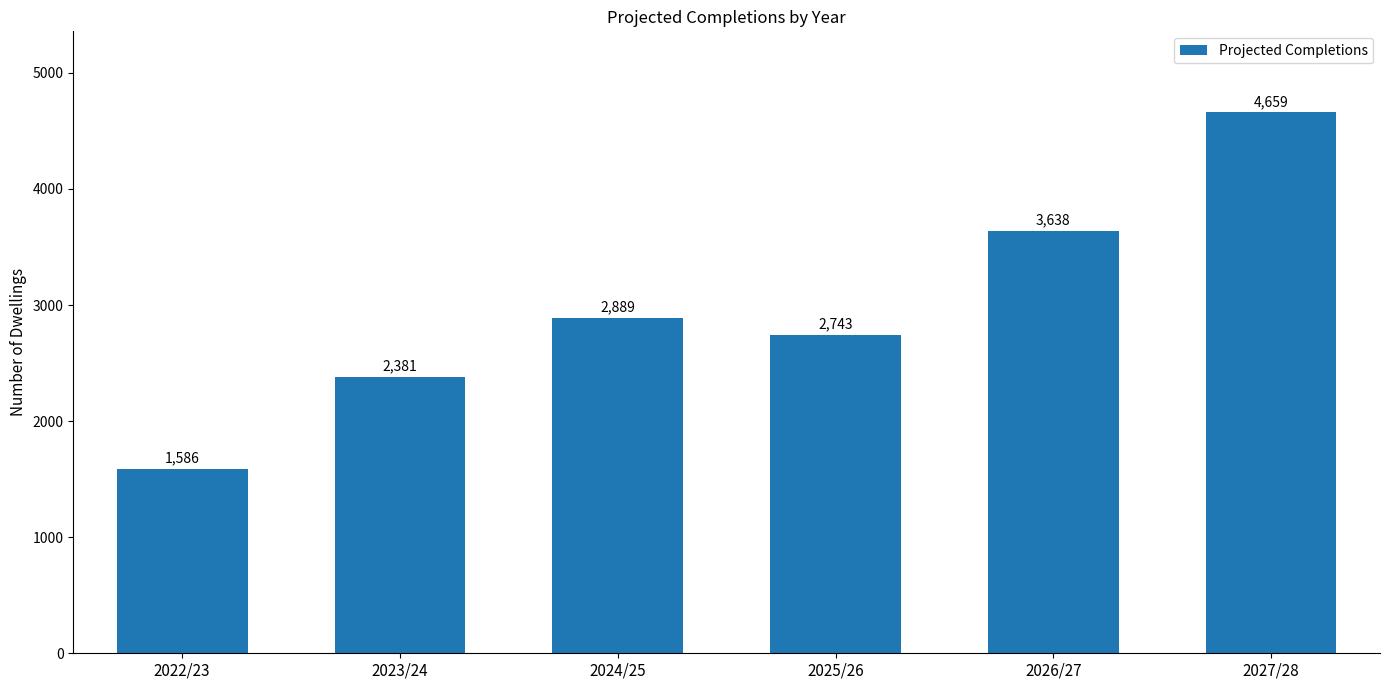

List the labels in order of value, largest first.

2027/28, 2026/27, 2024/25, 2025/26, 2023/24, 2022/23